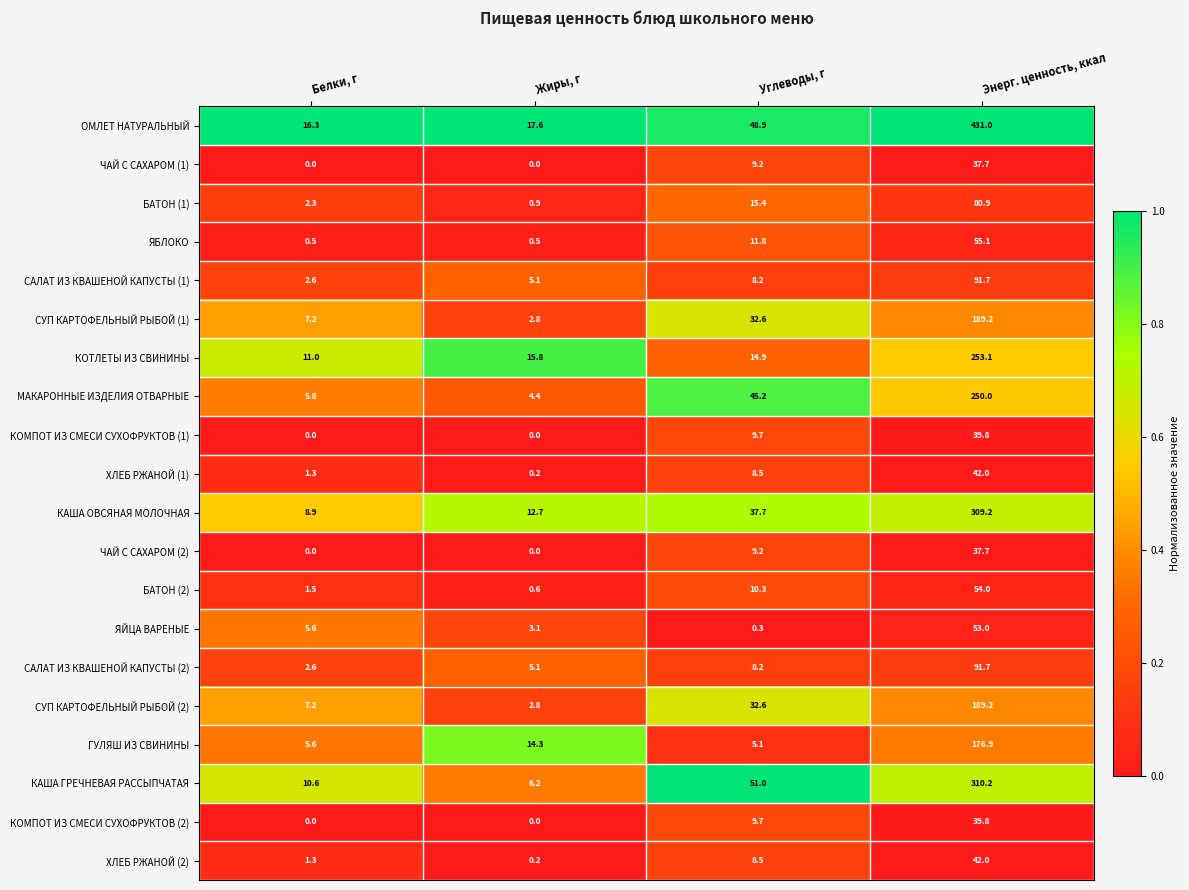

What is the maximum value shown in the chart?

431.0